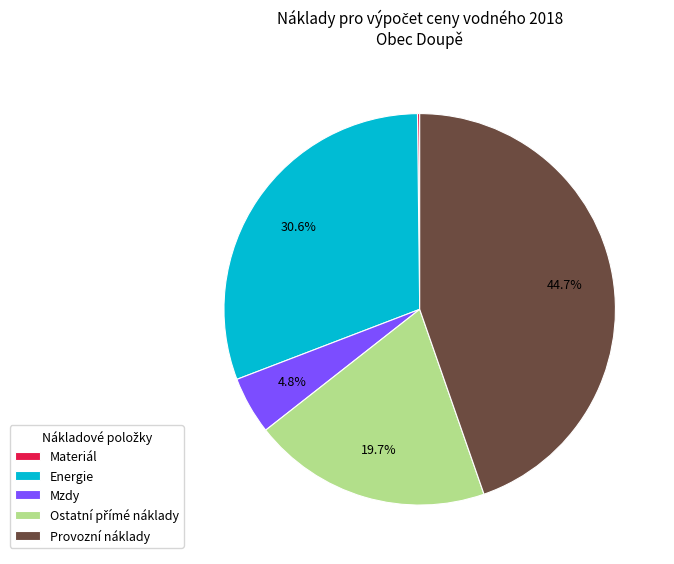

How much of the chart is everything except Mzdy?

95.2%